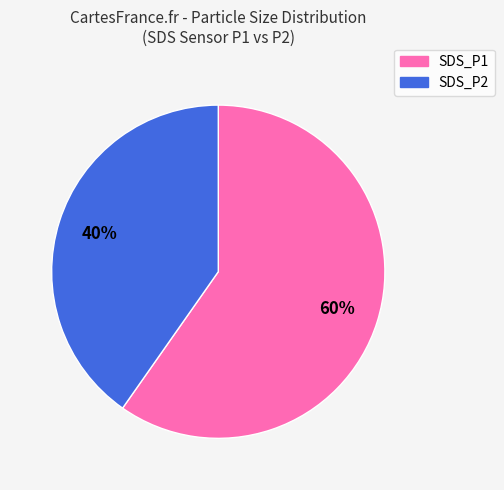

Do SDS_P2 and SDS_P1 together represent more than half of the pie?

Yes